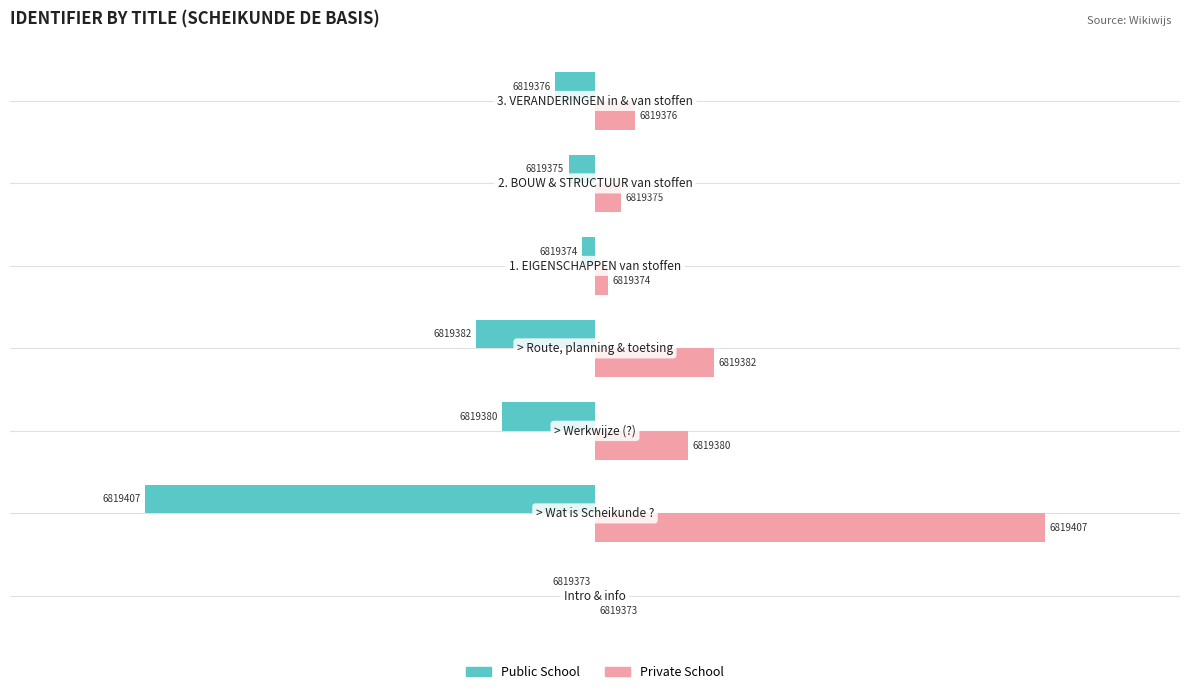

What are all the series names shown in the legend?

Public School, Private School